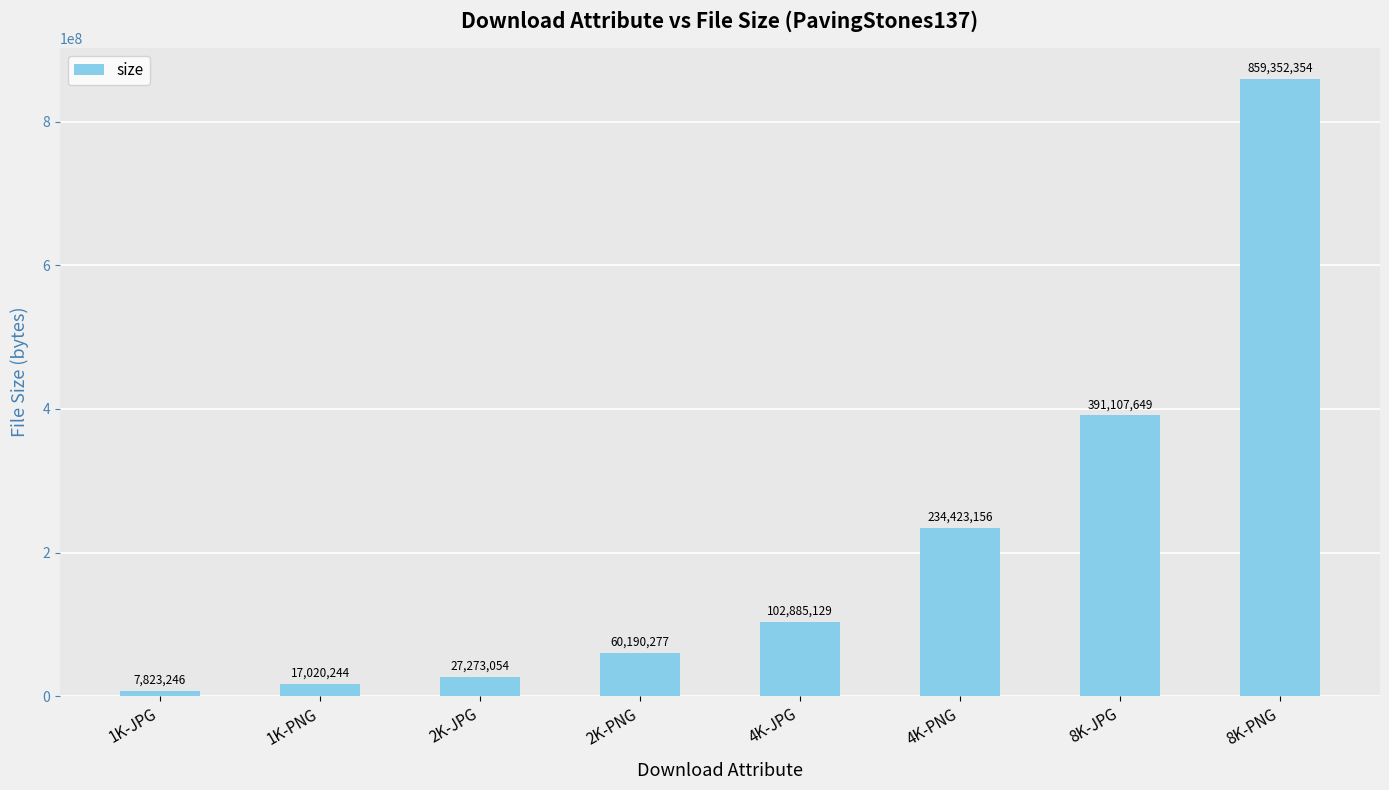

How many categories are shown in the chart?

8